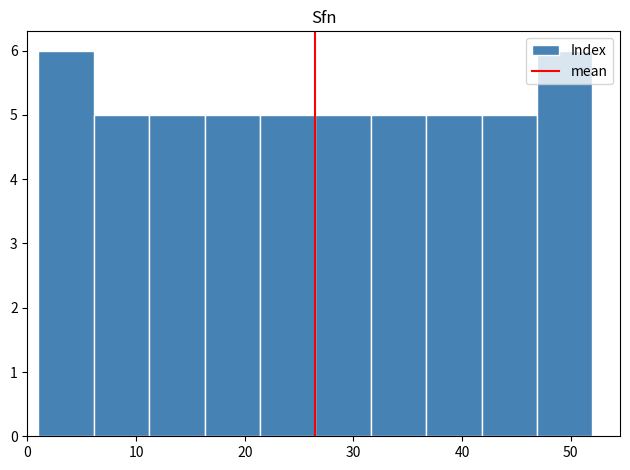

Reading left to right, transcribe this chart: for each bar, give the range it covers on the x-axis and its height. Neither the bar edges nor the heights are printed on the chart, so give them approximately, as read against the axes.

1.0 to 6.1: 6
6.1 to 11.2: 5
11.2 to 16.3: 5
16.3 to 21.4: 5
21.4 to 26.5: 5
26.5 to 31.6: 5
31.6 to 36.7: 5
36.7 to 41.8: 5
41.8 to 46.9: 5
46.9 to 52.0: 6